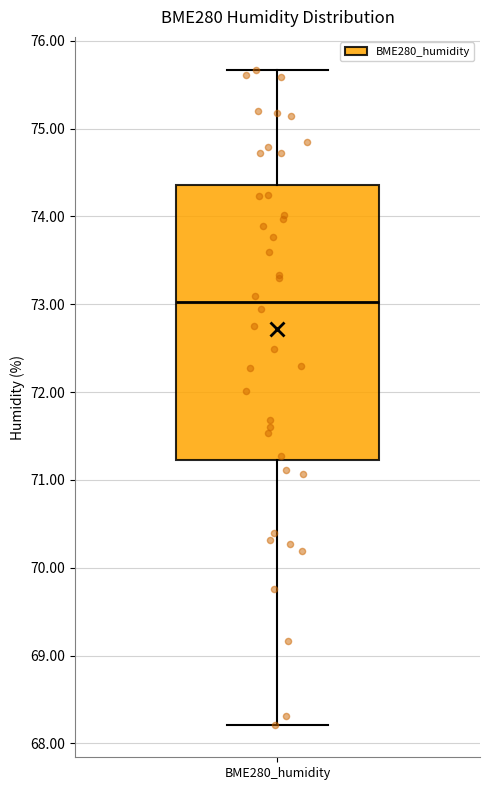

Transcribe this box plot: give where the median line is, the range the box spans, and where the two whiskers end, as read against the y-axis. The values are not printed on the chart, so give them approximately, as read against the axis.

median 73.0, box 71.2 to 74.4, whiskers 68.2 to 75.7